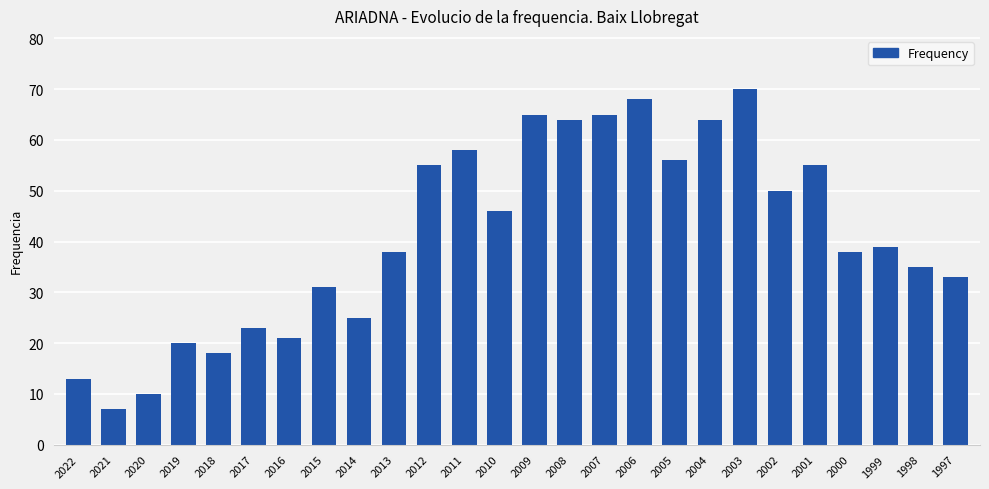

Count the number of categories in the chart.

26